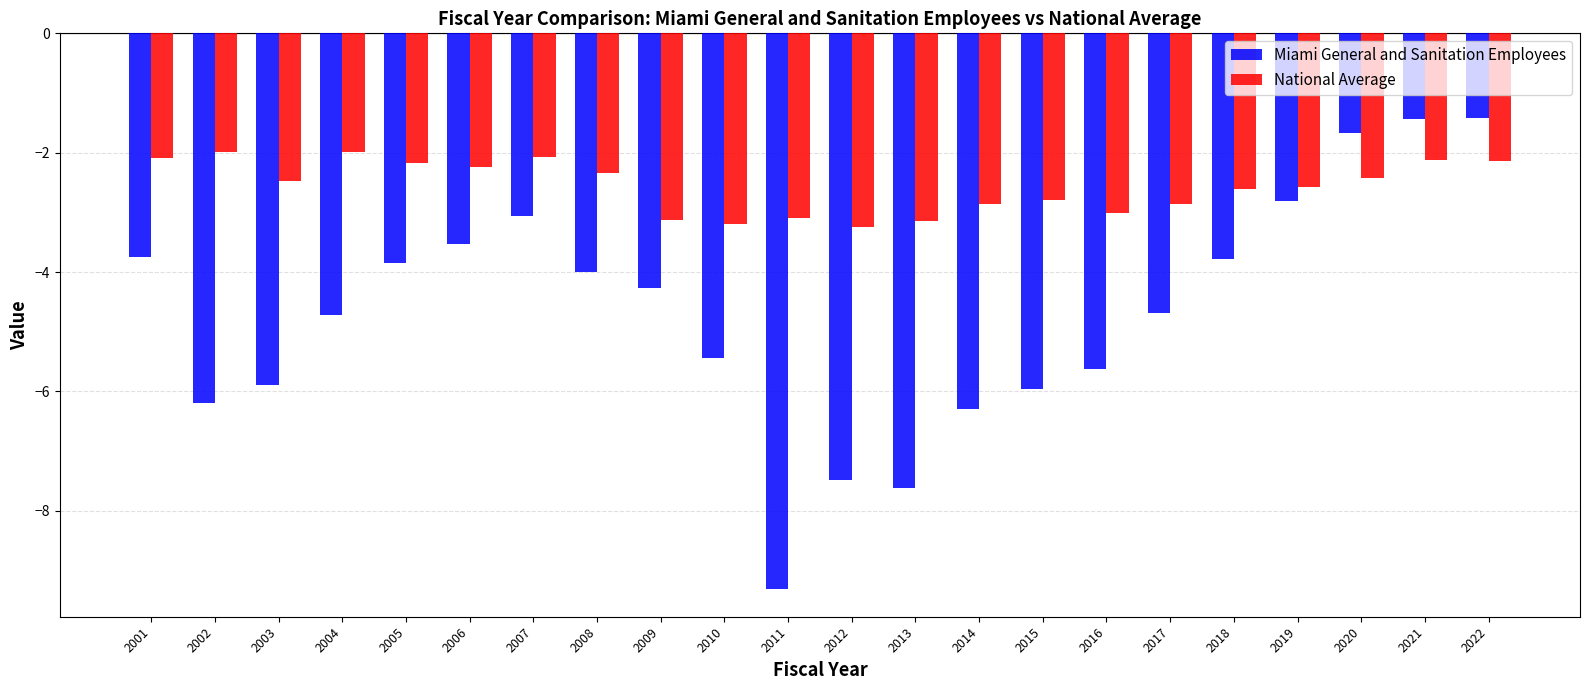

What value does the National Average series have at 2015?

-2.8